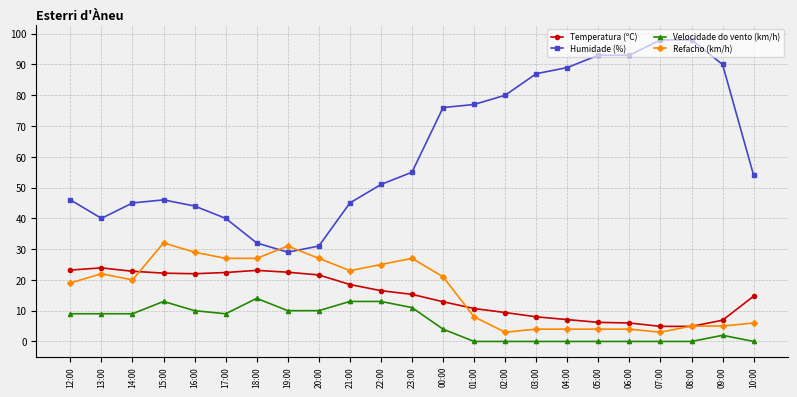

How many series are shown in this chart?

4